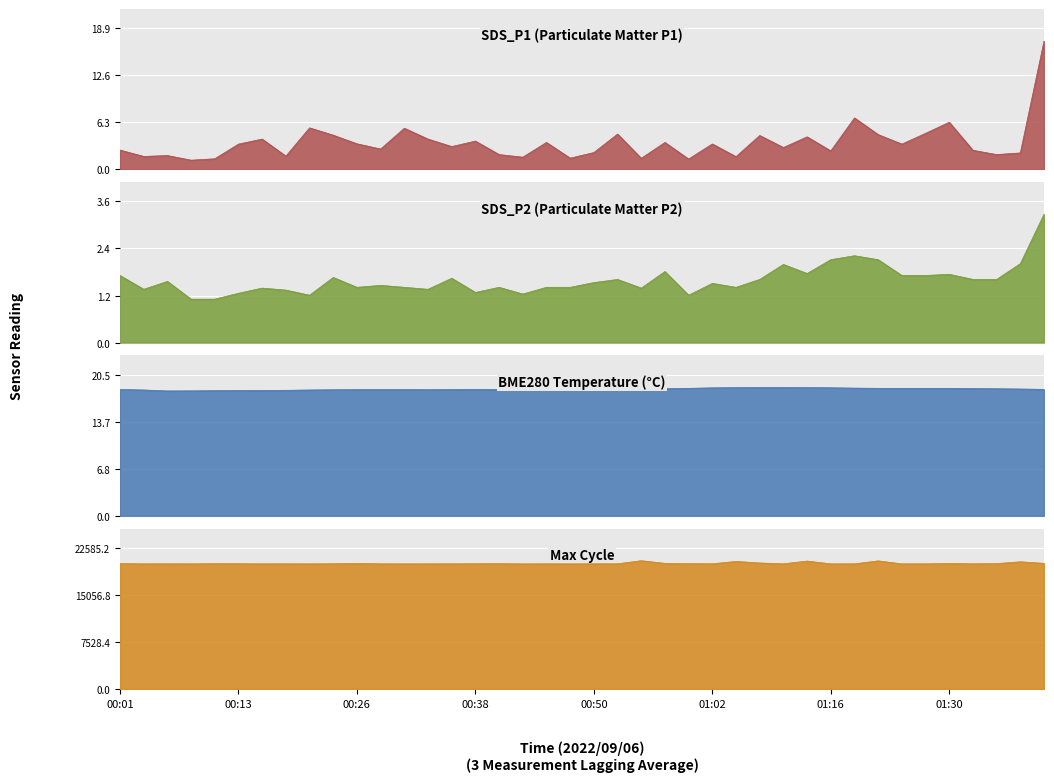

Rank the categories by SDS_P2 value from highest to lowest.

01:40, 01:19, 01:16, 01:21, 01:37, 01:10, 00:57, 01:13, 01:30, 00:01, 01:24, 01:27, 00:23, 00:35, 00:52, 01:07, 01:32, 01:35, 00:06, 00:50, 01:02, 00:28, 00:26, 00:30, 00:40, 00:45, 00:47, 01:05, 00:16, 00:55, 00:03, 00:33, 00:18, 00:38, 00:13, 00:43, 00:21, 01:00, 00:08, 00:11